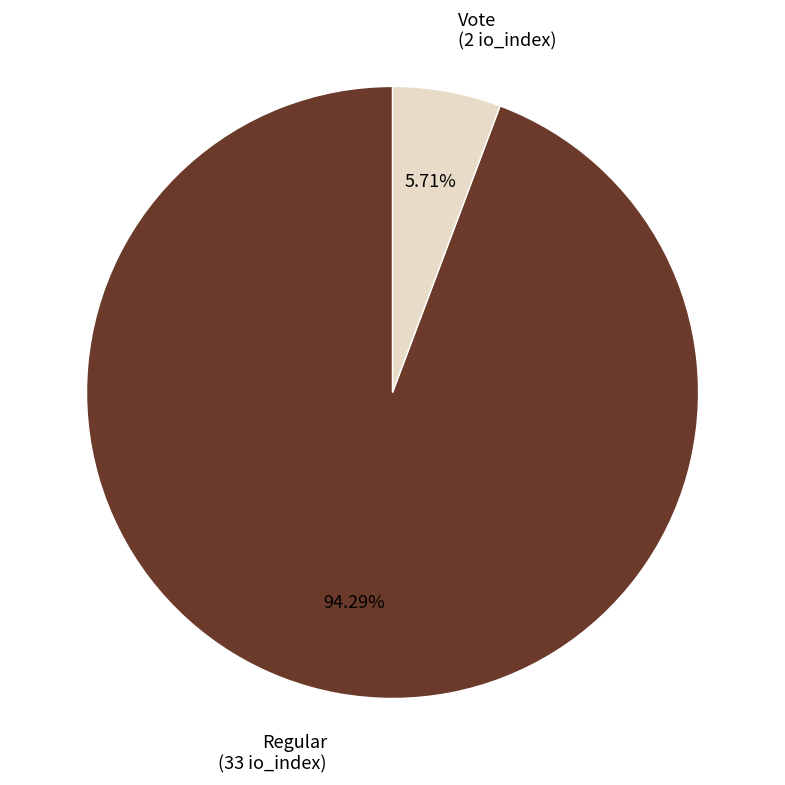

How many segments does this pie chart have?

2